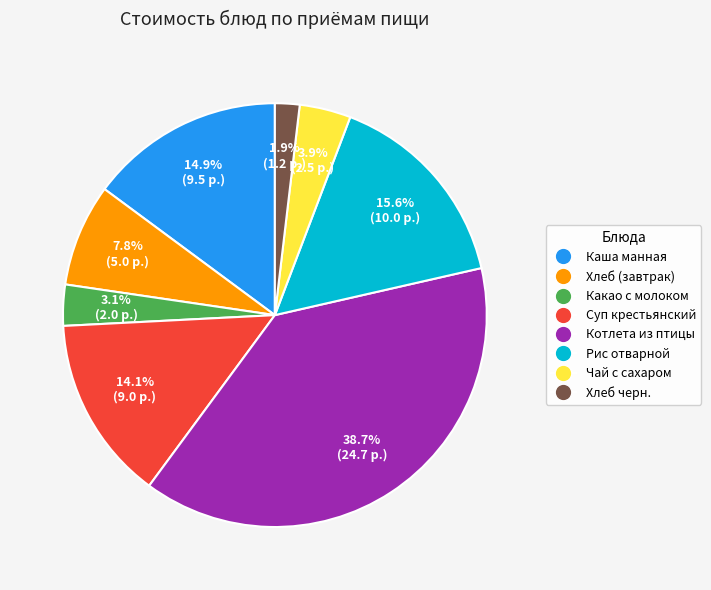

What portion of the pie excludes Чай с сахаром?

96.1%